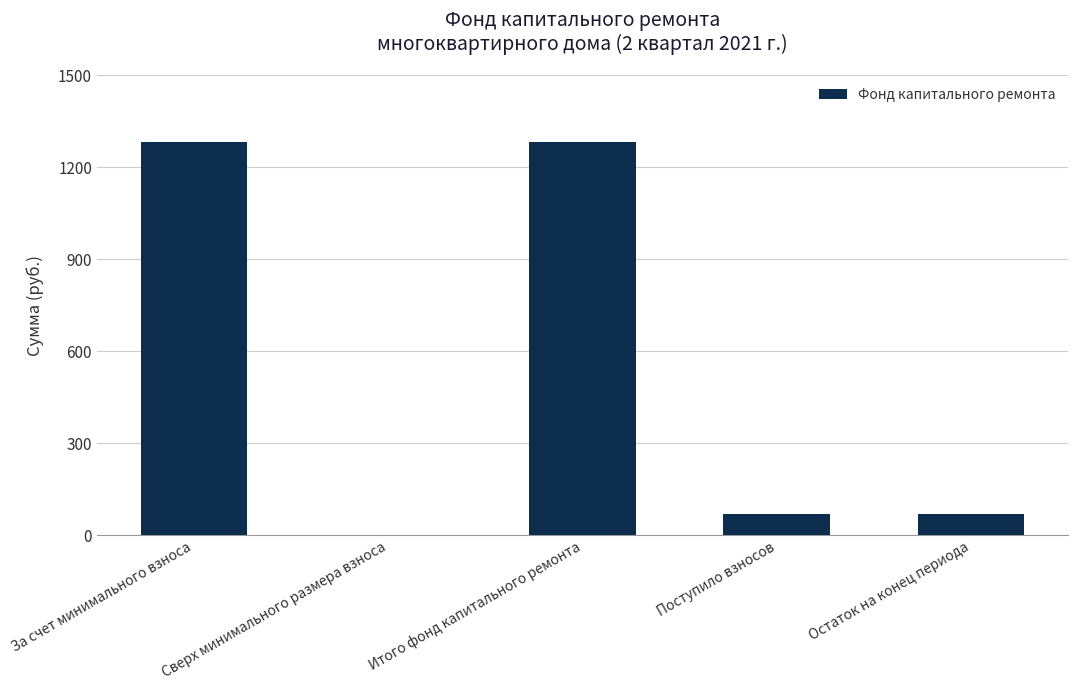

What is the sum of the values at Сверх минимального размера взноса and Итого фонд капитального ремонта?

1283.1